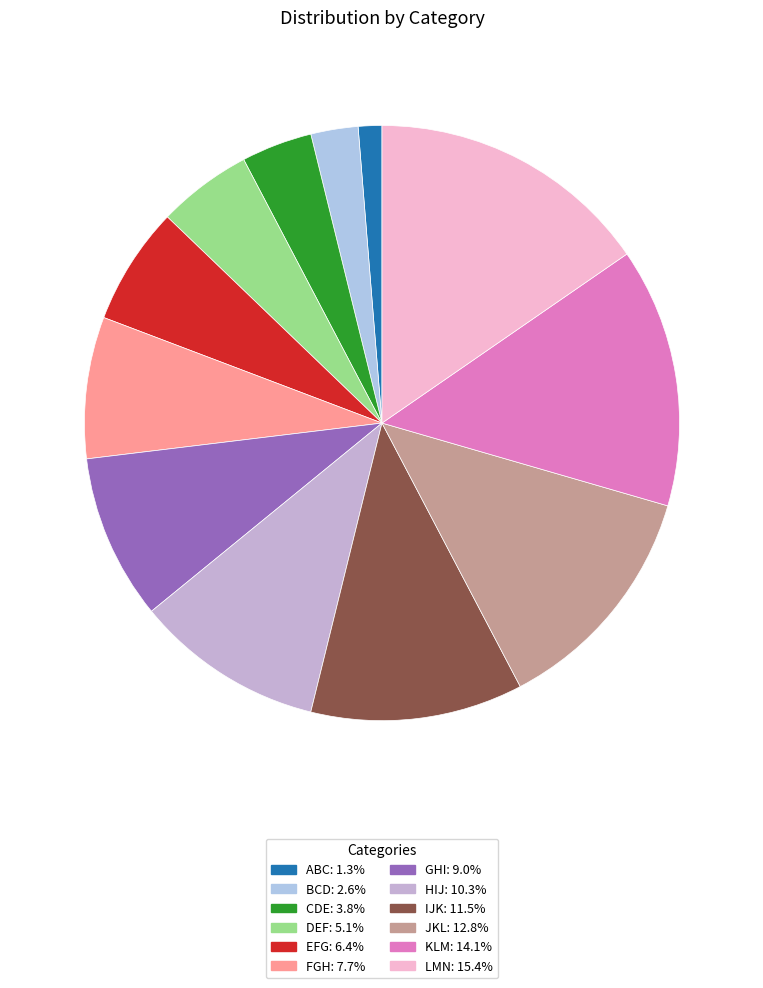

To the nearest percent, what is the difference between the largest and smallest slice percentages?

14%